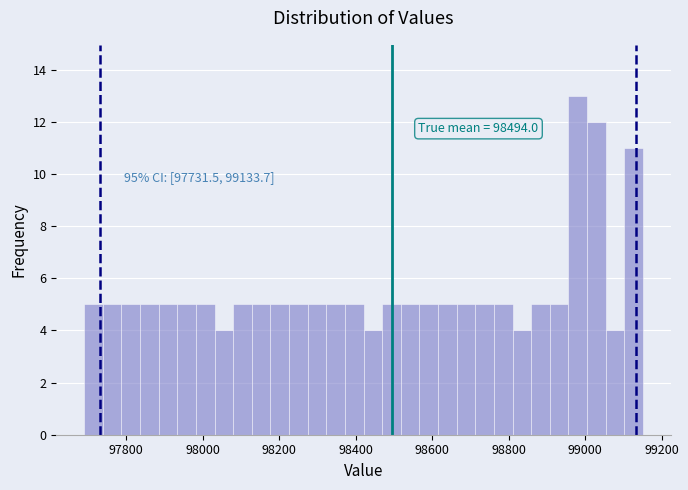

Read against the x-axis, roughly where is the centre of the tallest bar?

98980